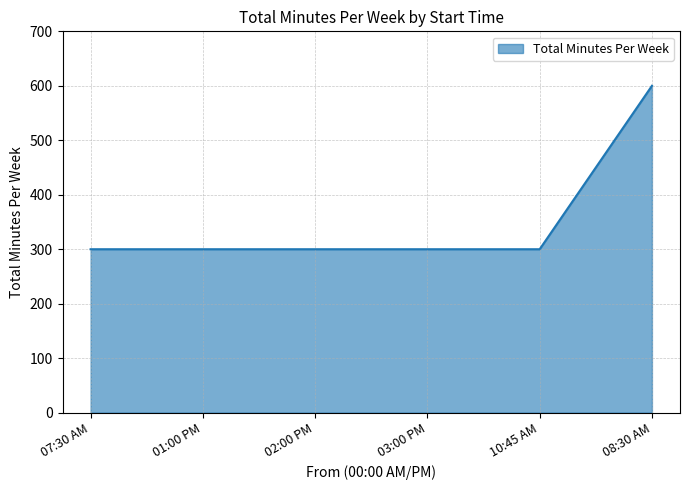

What is the sum of the values at 03:00 PM and 08:30 AM?

900